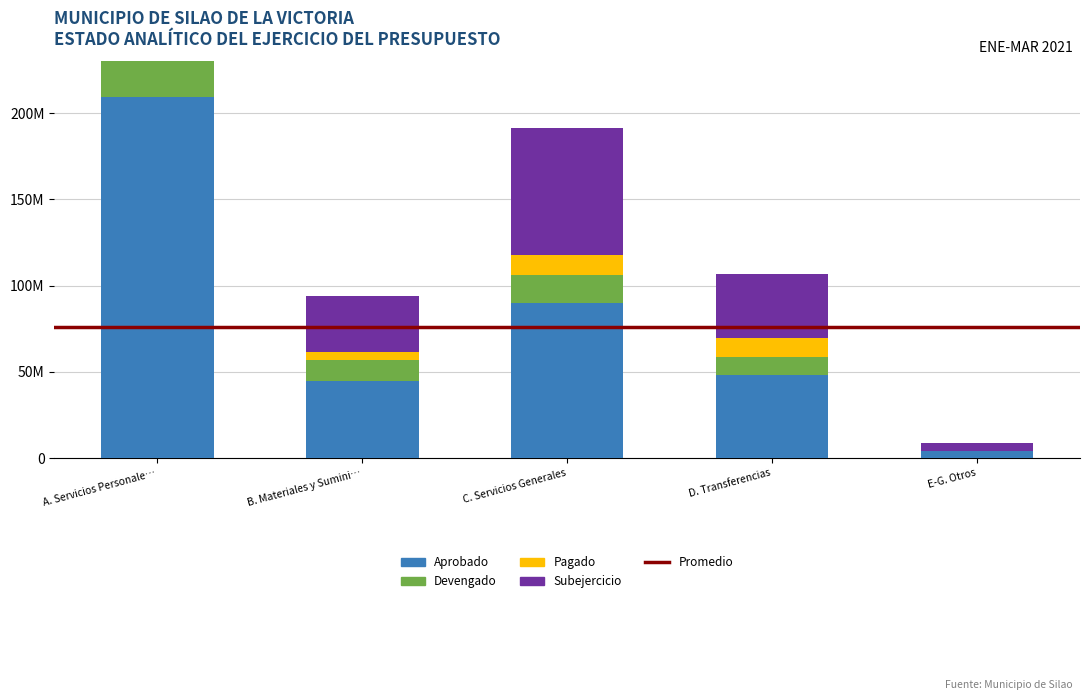

Which category has the lowest value across all series?

E-G. Otros